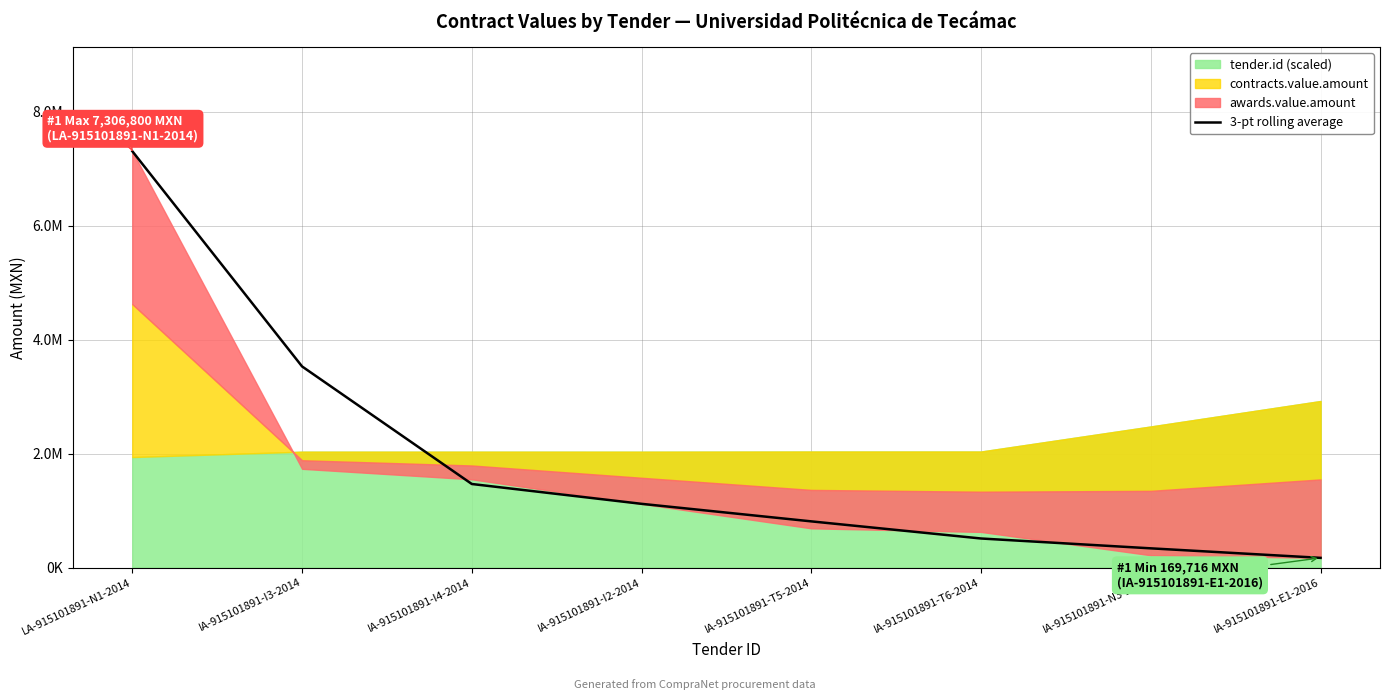

Rank the categories by value from lowest to highest.

IA-915101891-E1-2016, IA-915101891-N3-2015, IA-915101891-T6-2014, IA-915101891-T5-2014, IA-915101891-I2-2014, IA-915101891-I4-2014, IA-915101891-I3-2014, LA-915101891-N1-2014